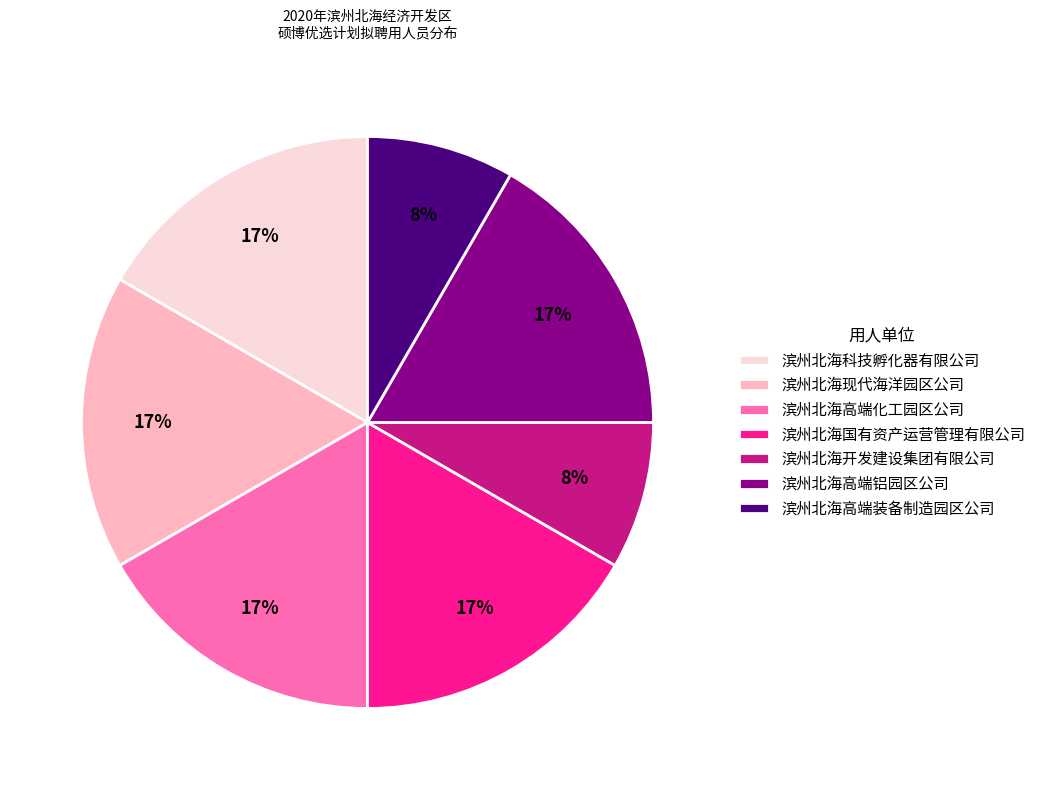

What is the ratio of the value at 滨州北海国有资产运营管理有限公司 to the value at 滨州北海现代海洋园区公司?

1.0